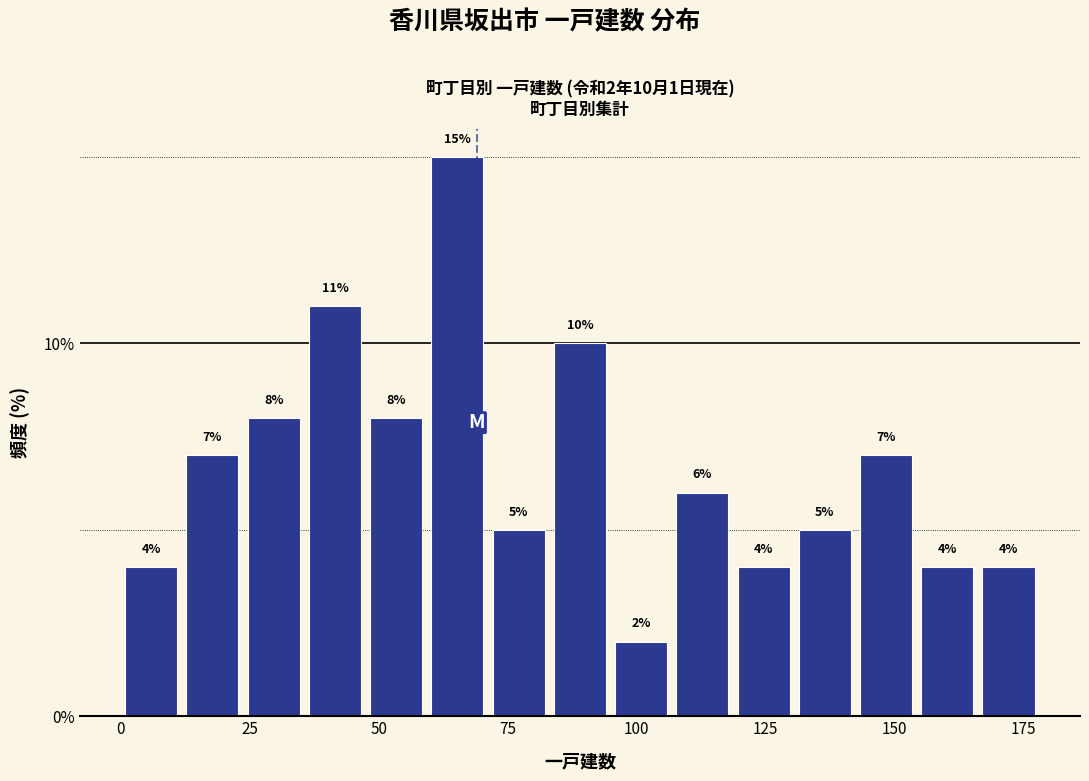

Around what value on the x-axis is the tallest bar? Give the approximate position of its centre, as read against the axis.

65